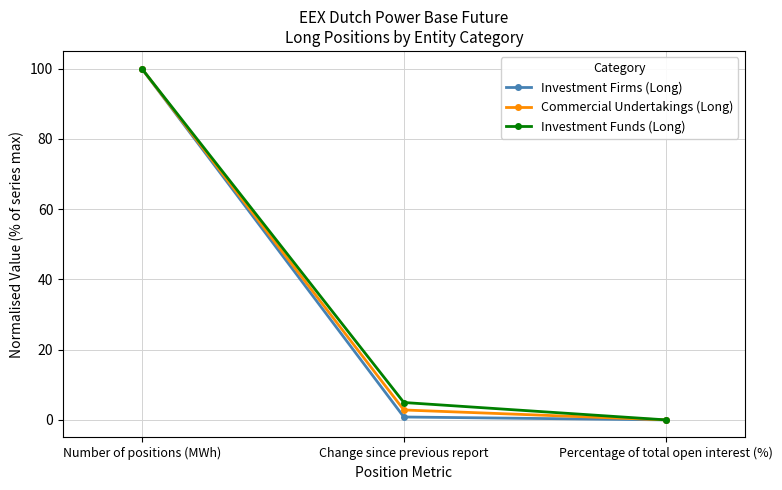

True or false: Investment Firms (Long) has a value of 100.0 at Number of positions (MWh).

True